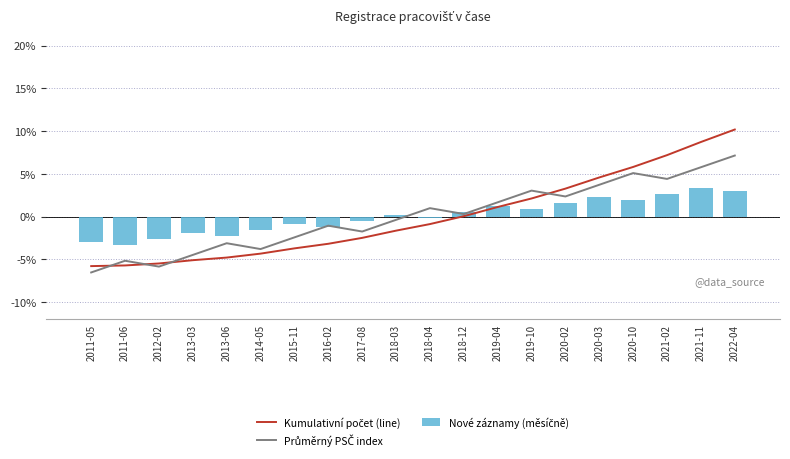

What is the difference between the highest and lowest values at 2018-03?

1.8